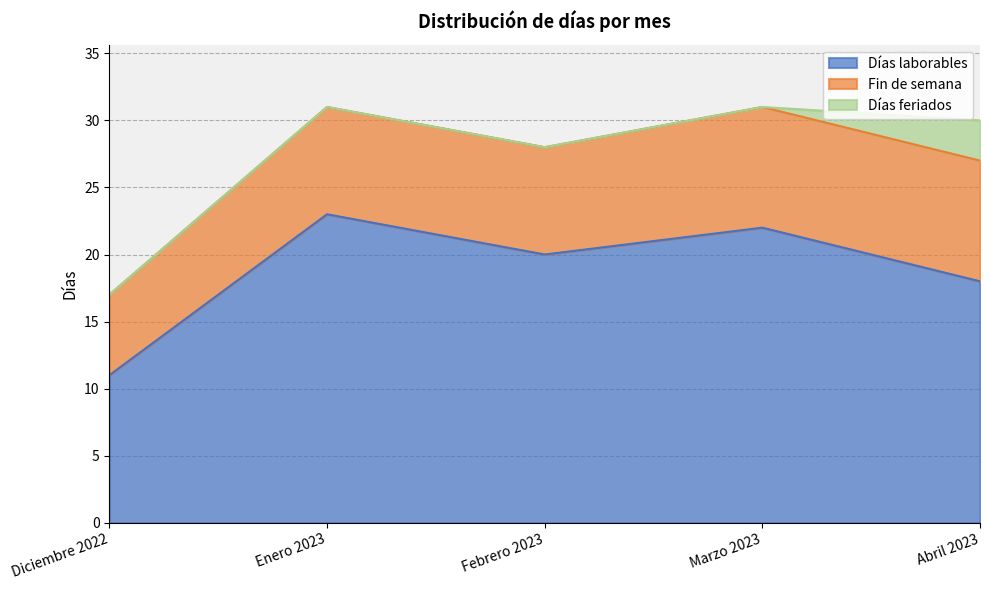

What is the total value across all series at Febrero 2023?

28